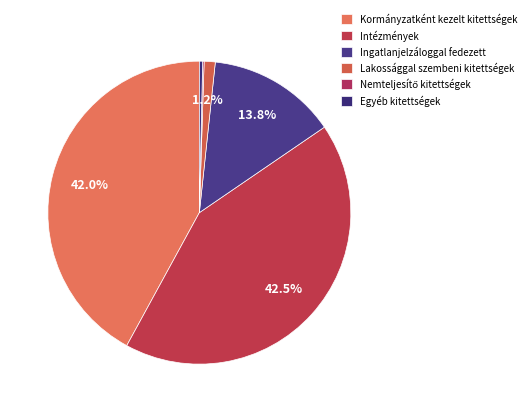

What is the smallest slice in the pie chart?

Nemteljesítő kitettségek